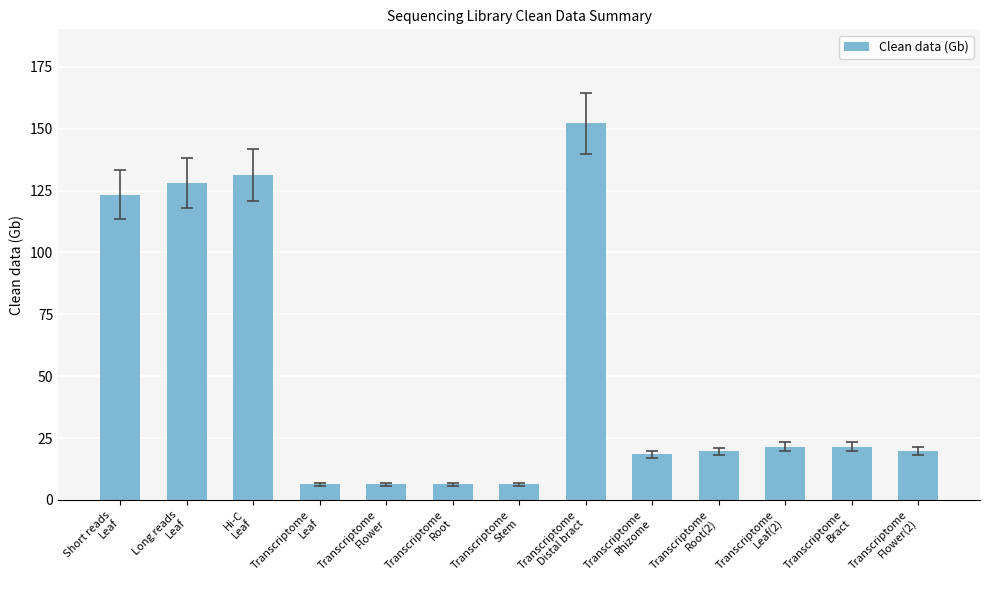

What is the maximum value shown in the chart?

152.1